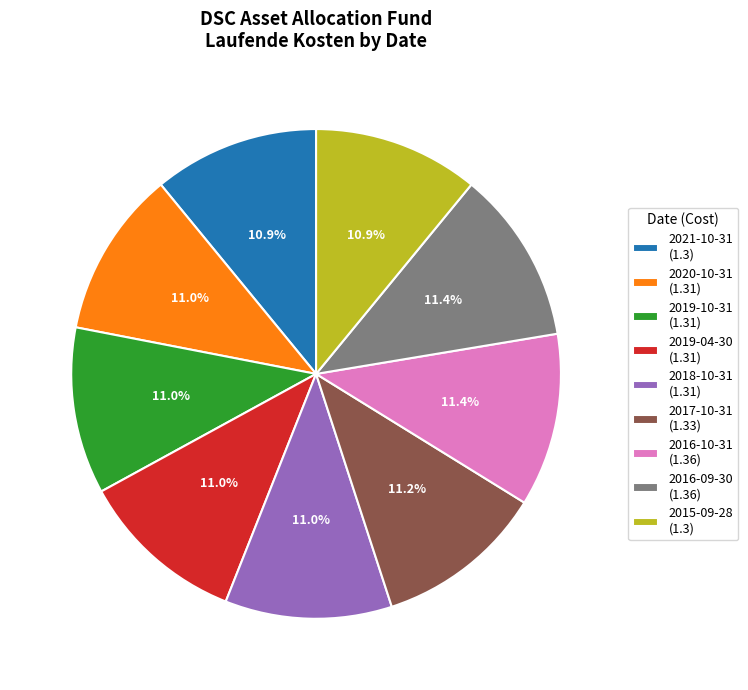

Count the number of slices in the pie.

9